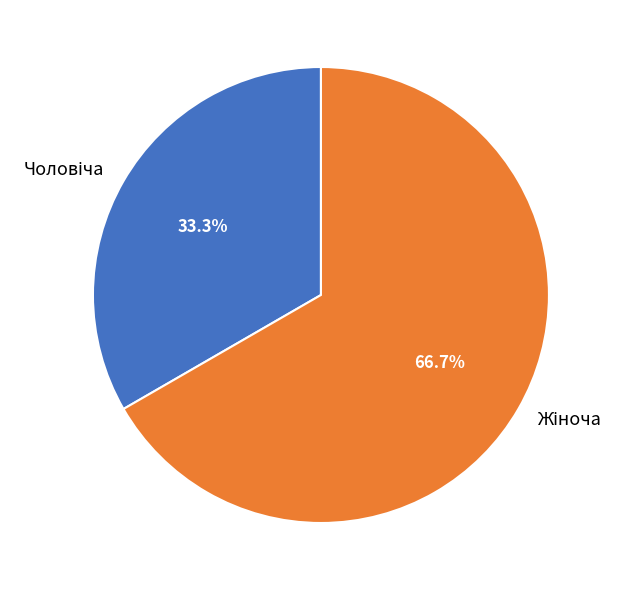

Is there any slice that represents more than half of the pie?

Yes